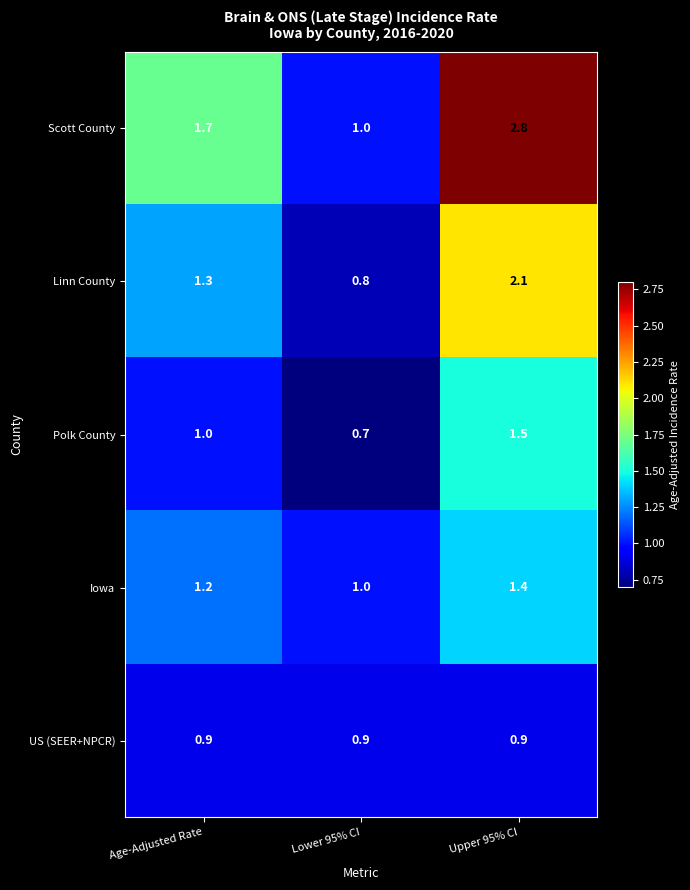

Reading left to right, list all the values displayed in this chart.

Scott County: Age-Adjusted Rate=1.7	Lower 95% CI=1.0	Upper 95% CI=2.8
Linn County: Age-Adjusted Rate=1.3	Lower 95% CI=0.8	Upper 95% CI=2.1
Polk County: Age-Adjusted Rate=1.0	Lower 95% CI=0.7	Upper 95% CI=1.5
Iowa: Age-Adjusted Rate=1.2	Lower 95% CI=1.0	Upper 95% CI=1.4
US (SEER+NPCR): Age-Adjusted Rate=0.9	Lower 95% CI=0.9	Upper 95% CI=0.9